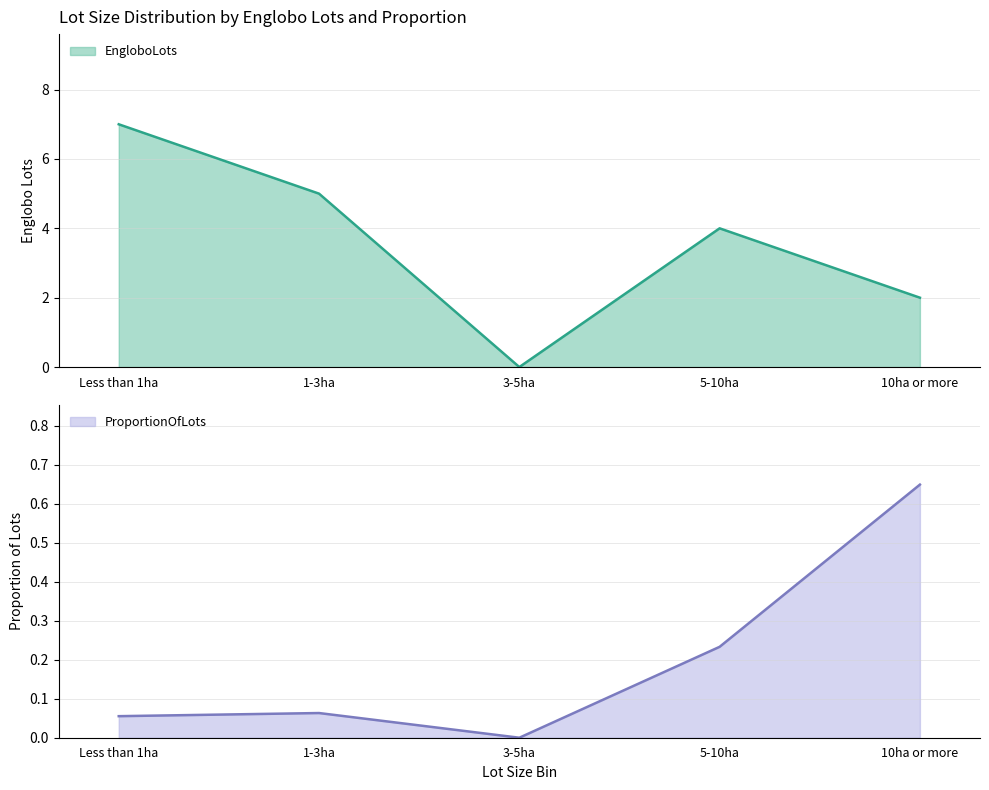

Reading right to left, transcribe all the data shown in this chart.

EngloboLots: 2.0	4.0	0.0	5.0	7.0
ProportionOfLots: 0.6	0.2	0.0	0.1	0.1